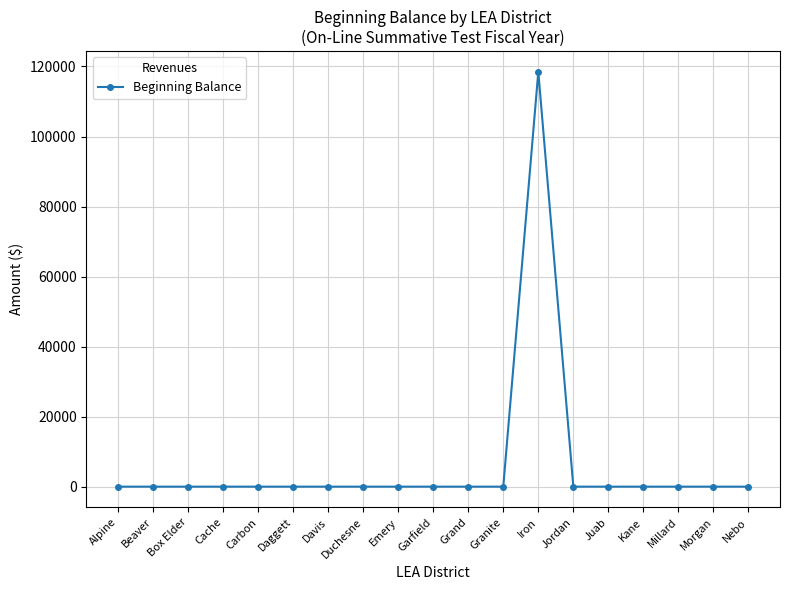

Reading right to left, list all the values displayed in this chart.

Nebo=0.0	Morgan=0.0	Millard=0.0	Kane=0.0	Juab=0.0	Jordan=0.0	Iron=118514.3	Granite=0.0	Grand=0.0	Garfield=0.0	Emery=0.0	Duchesne=0.0	Davis=0.0	Daggett=0.0	Carbon=0.0	Cache=0.0	Box Elder=0.0	Beaver=0.0	Alpine=0.0